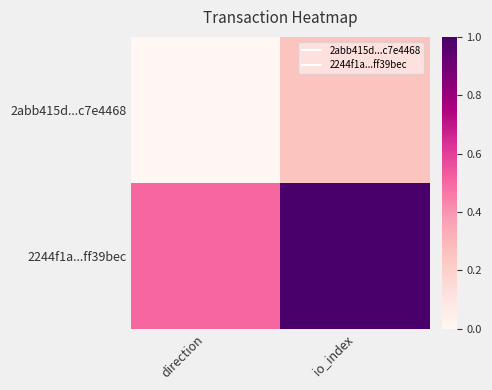

Reading left to right, transcribe all the data shown in this chart.

2abb415d...c7e4468: direction=0.0	io_index=0.2
2244f1a...ff39bec: direction=0.5	io_index=1.0